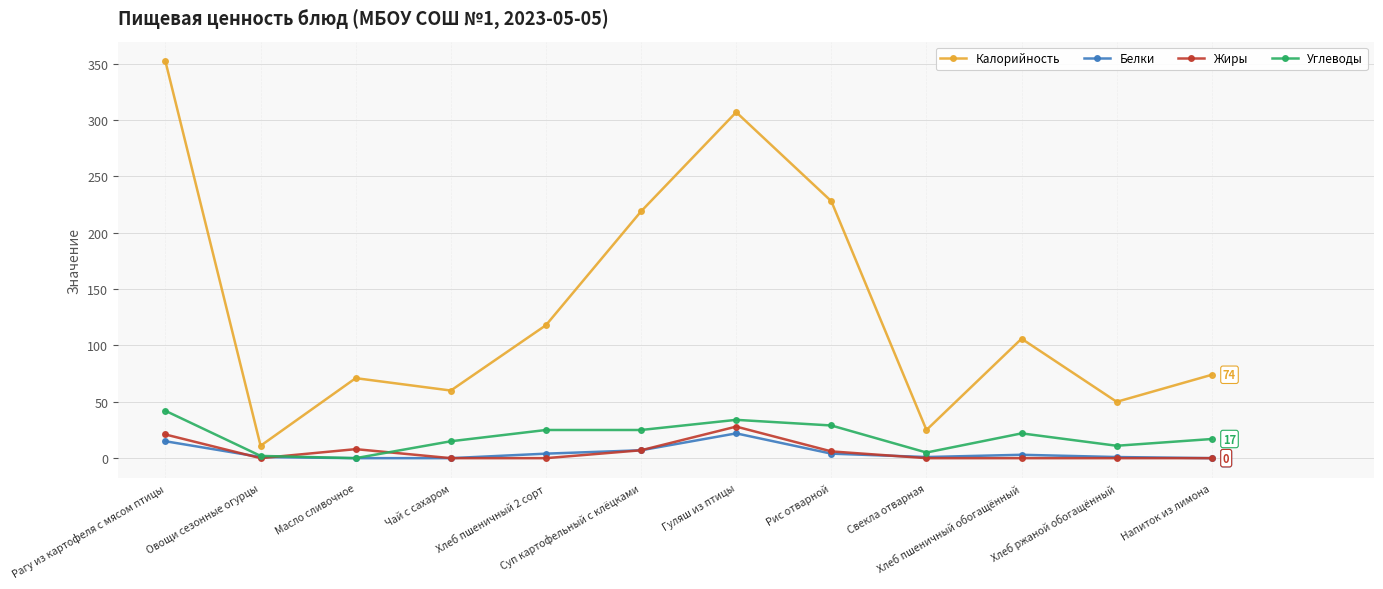

What position from the left is Свекла отварная?

9